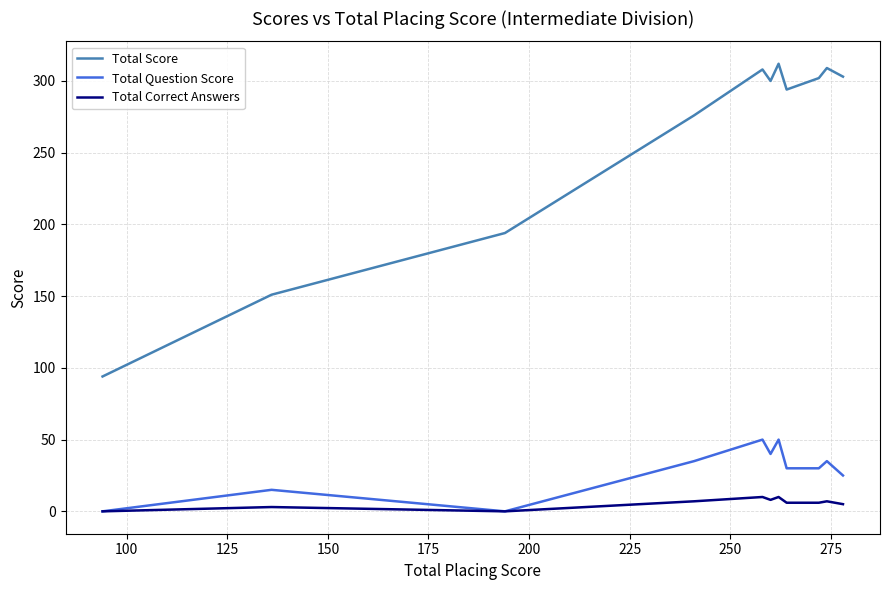

How many Total Correct Answers values are between 5 and 8?

7